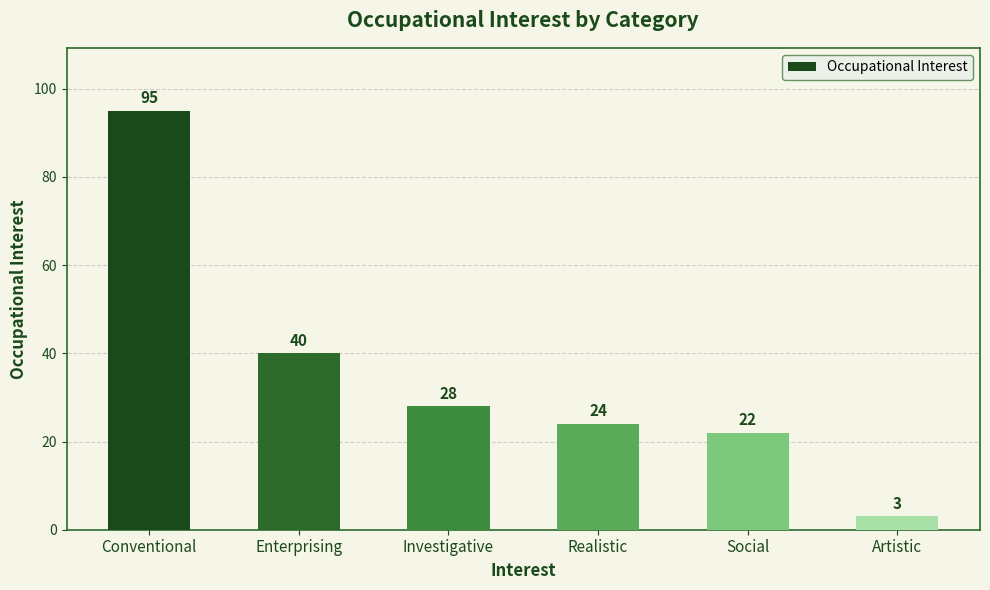

At which label does the data first exceed 28?

Conventional